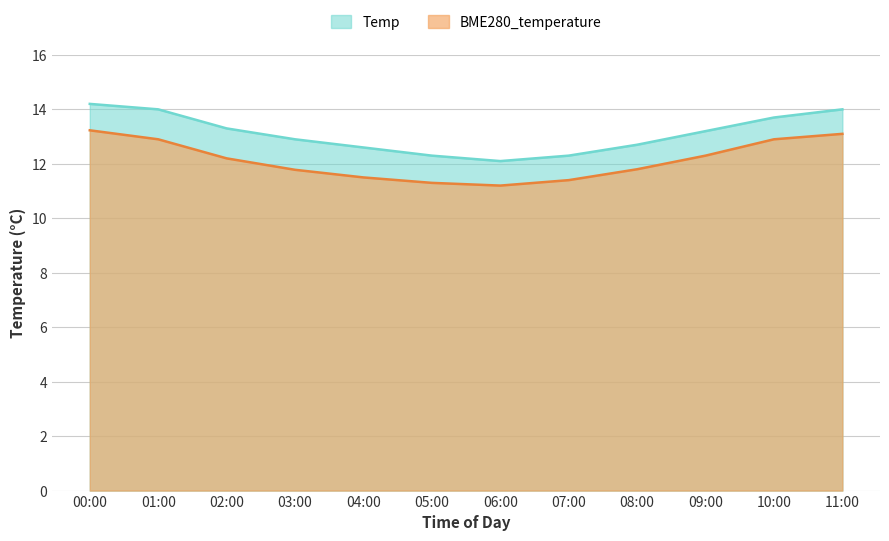

Reading right to left, transcribe all the data shown in this chart.

BME280_temperature: 13.1	12.9	12.3	11.8	11.4	11.2	11.3	11.5	11.8	12.2	12.9	13.2
Temp: 14.0	13.7	13.2	12.7	12.3	12.1	12.3	12.6	12.9	13.3	14.0	14.2